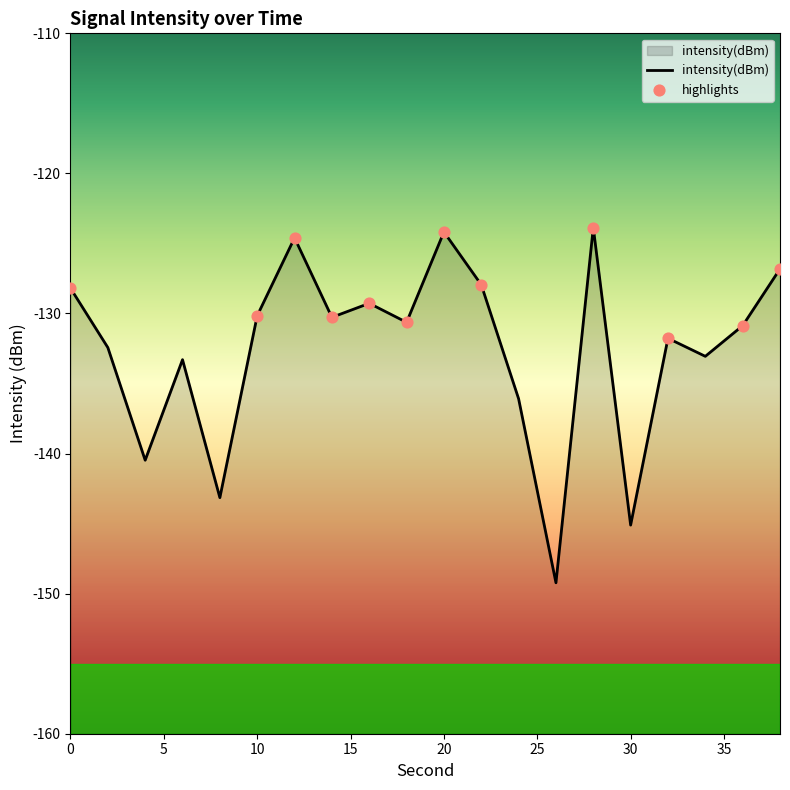

Which has a higher value, 16 or 26?

16